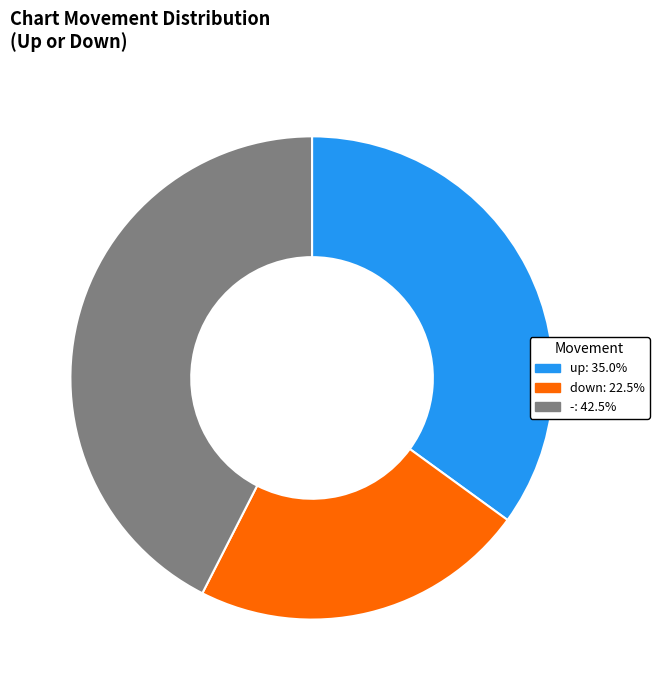

Does - account for over 50% of the chart?

No